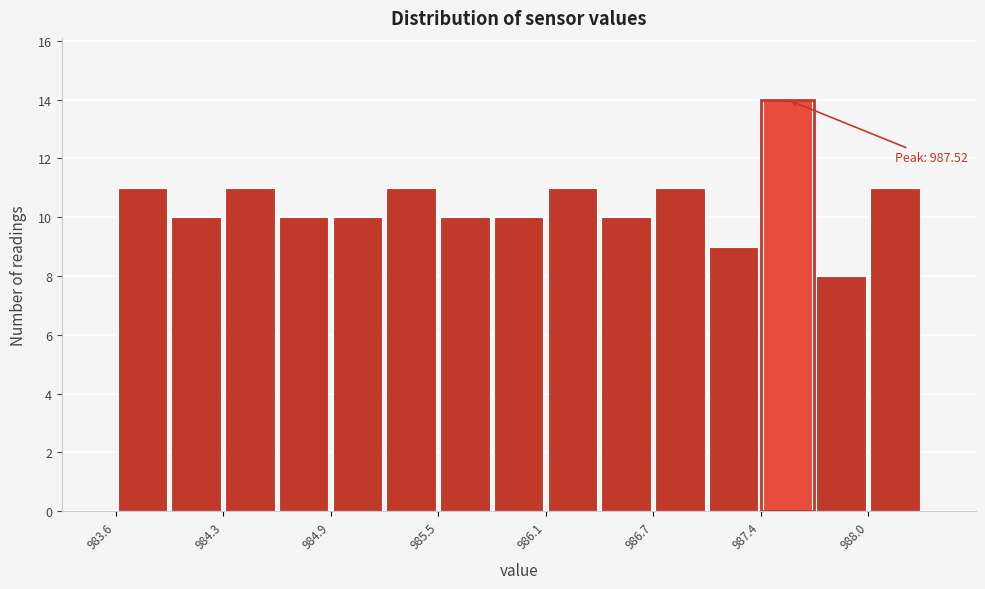

Read against the x-axis, roughly where is the centre of the tallest bar?

987.5